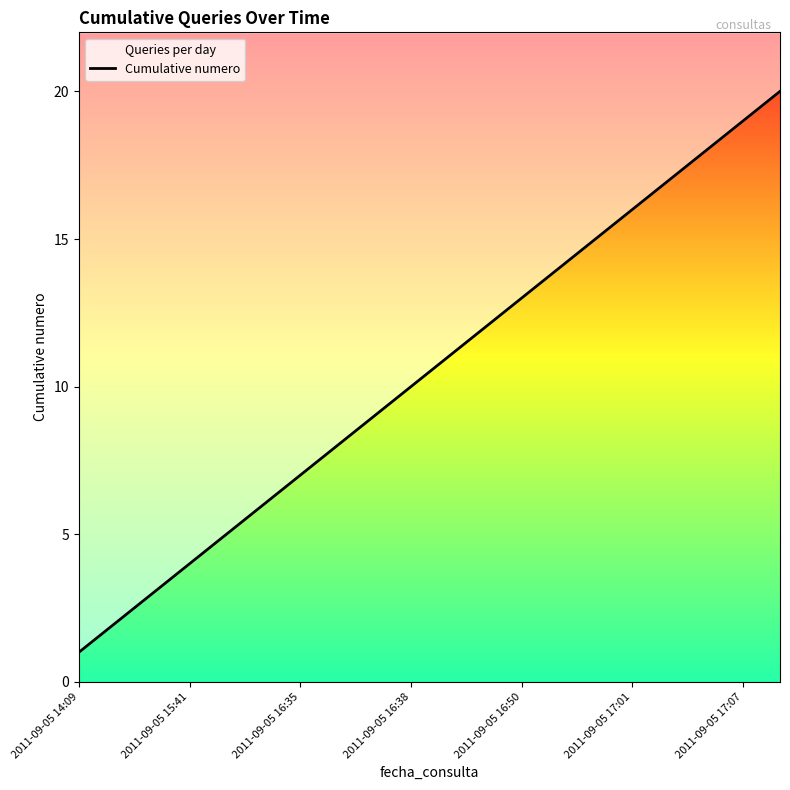

True or false: the data shows 12 at 11.

True